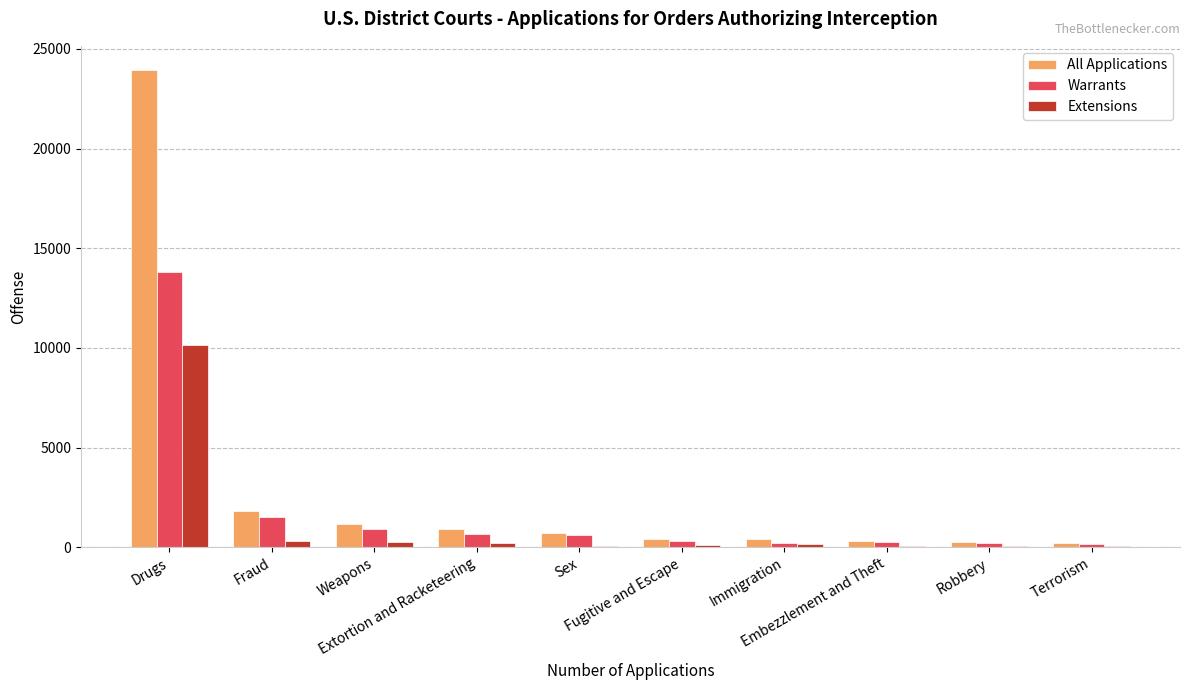

What are all the series names shown in the legend?

All Applications, Warrants, Extensions